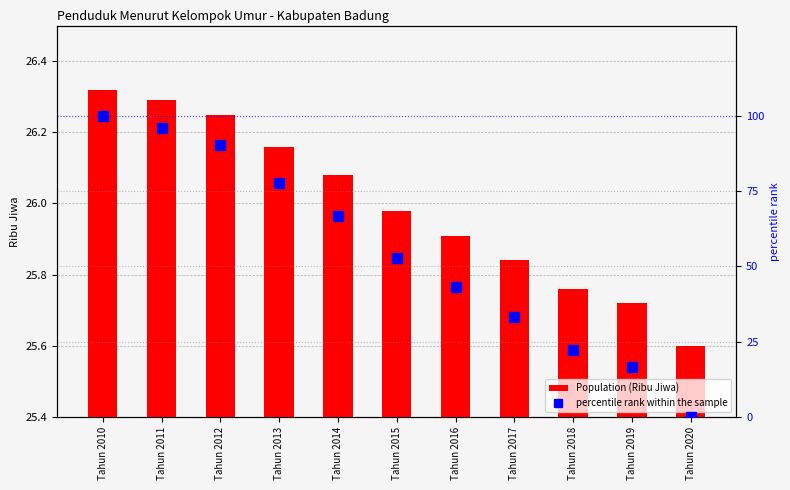

List the series in order of their overall mean, highest first.

percentile rank within the sample, Population (Ribu Jiwa)